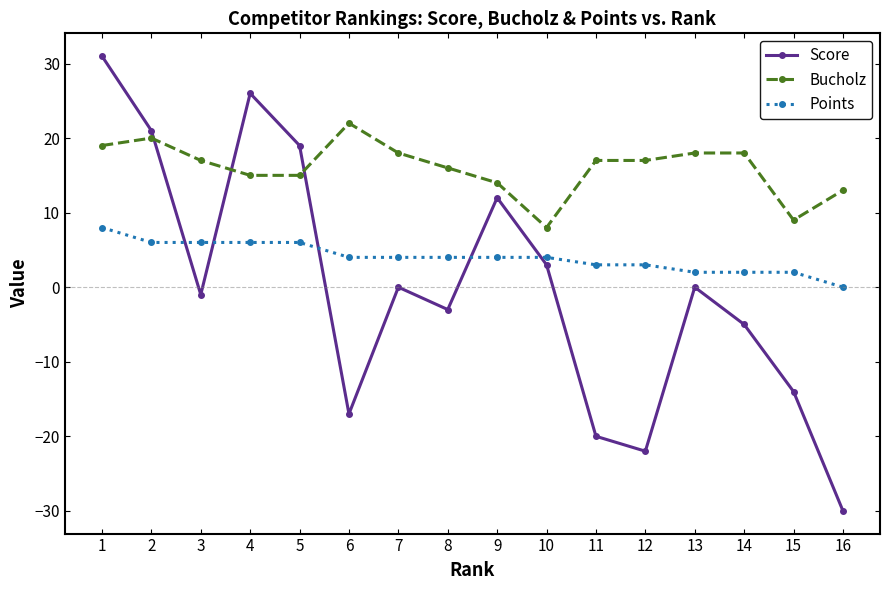

Which series has the widest spread of values?

Score